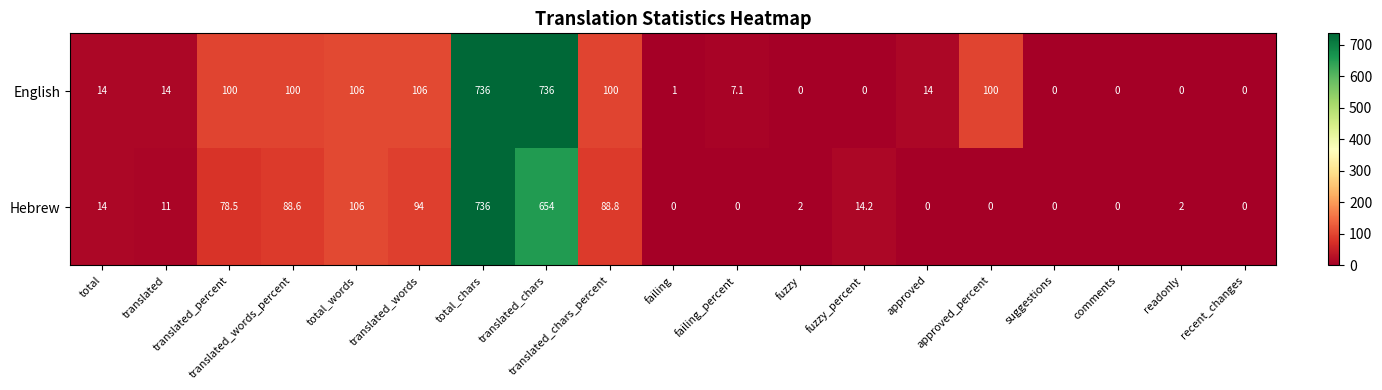

The English series shows 100.0 at translated_percent. True or false?

True